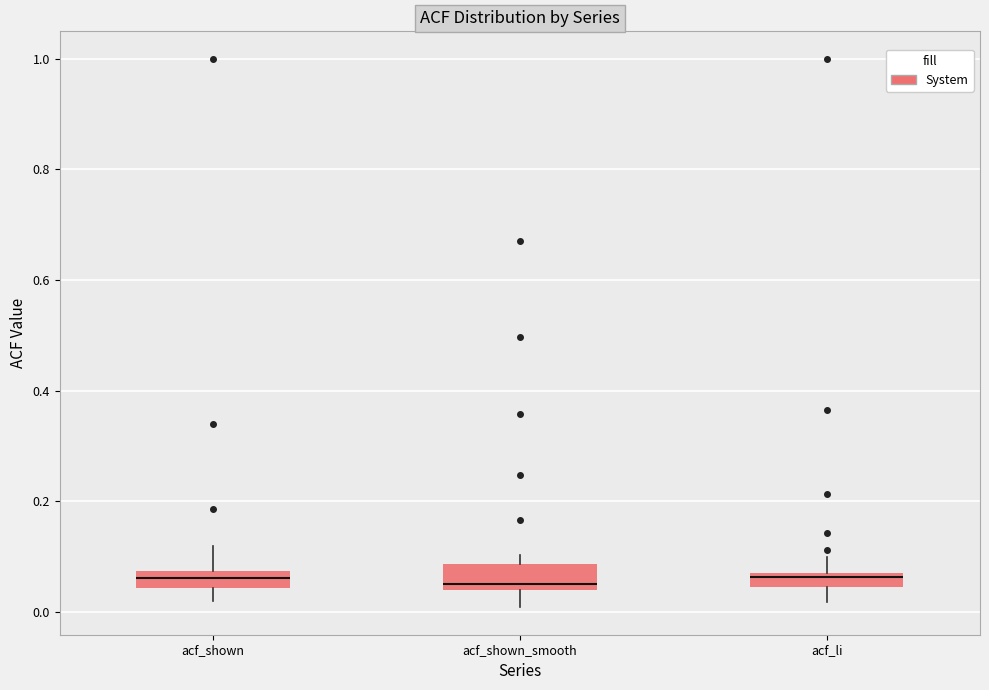

Where is the upper edge of the box for acf_shown on the y-axis? The values are not printed on the chart, so give them approximately, as read against the axis.

0.08